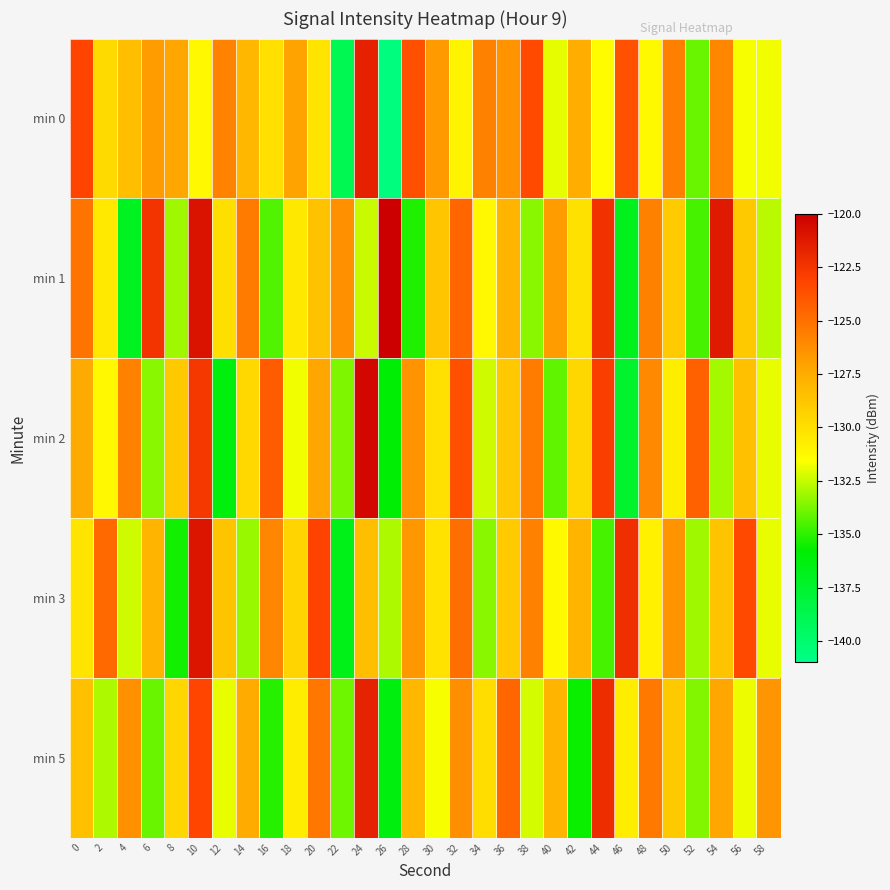

List the series in order of their peak value, lowest first.

min 5, min 0, min 3, min 2, min 1